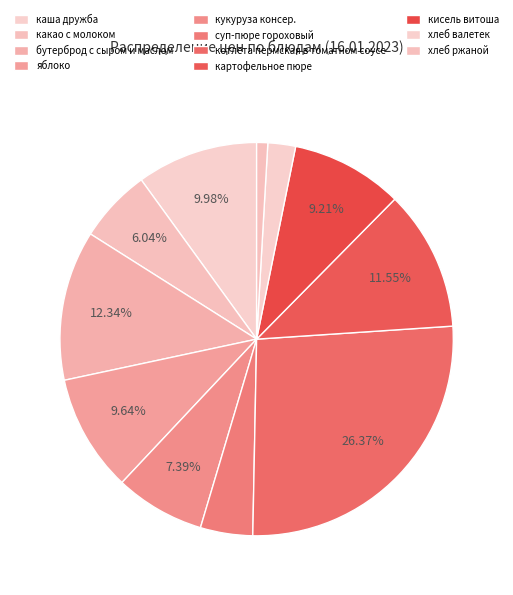

What percentage is the картофельное пюре slice, to the nearest percent?

12%